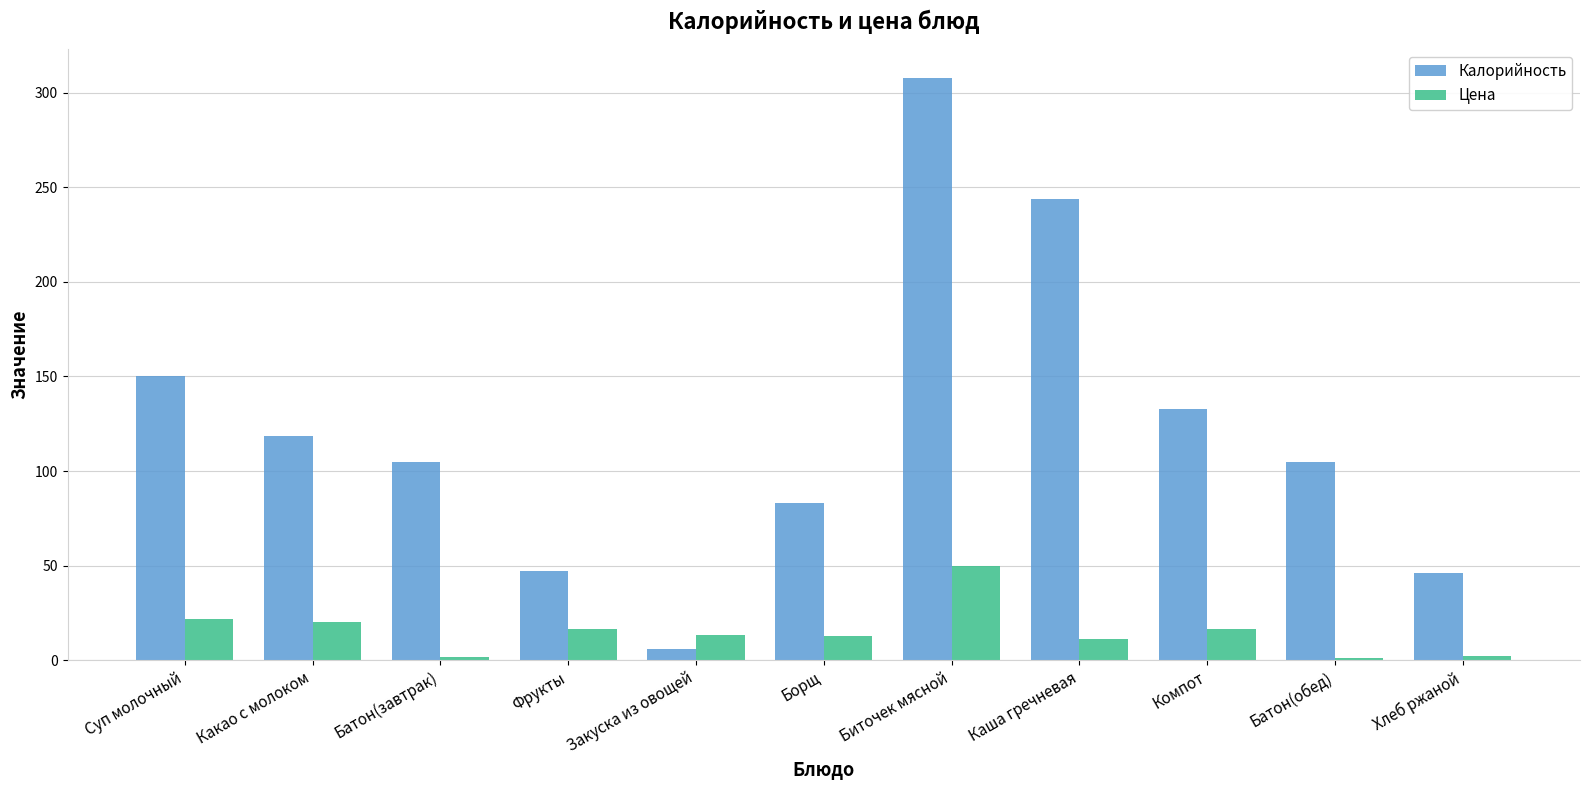

What is the difference between the highest and lowest values at Суп молочный?

128.0